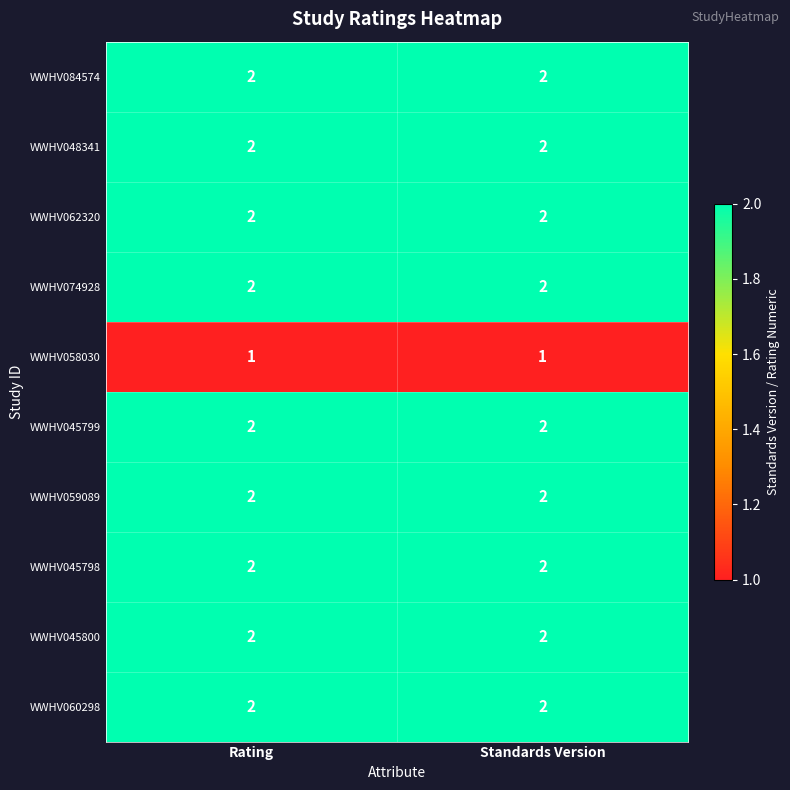

Is the value of WWHV058030 at Rating greater than the value of WWHV045800 at Standards Version?

No